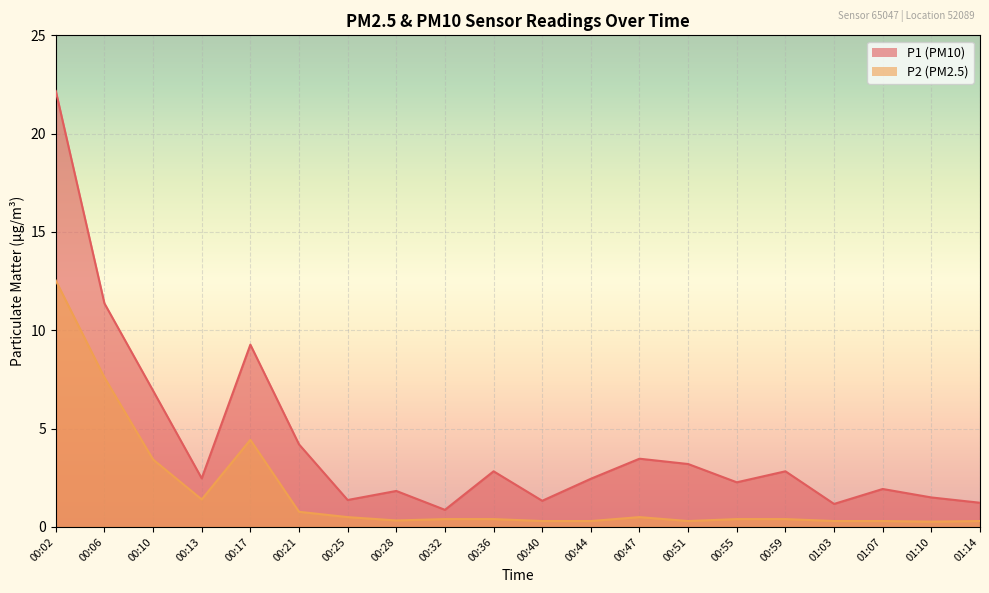

Rank the series by their average value, from highest to lowest.

P1, P2